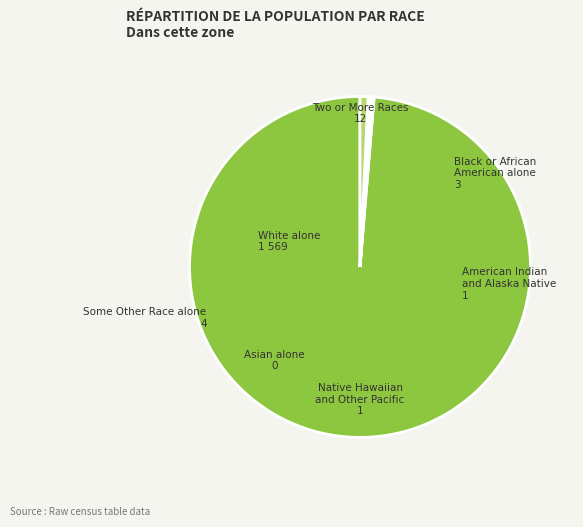

Does White alone represent more than half of the total?

Yes